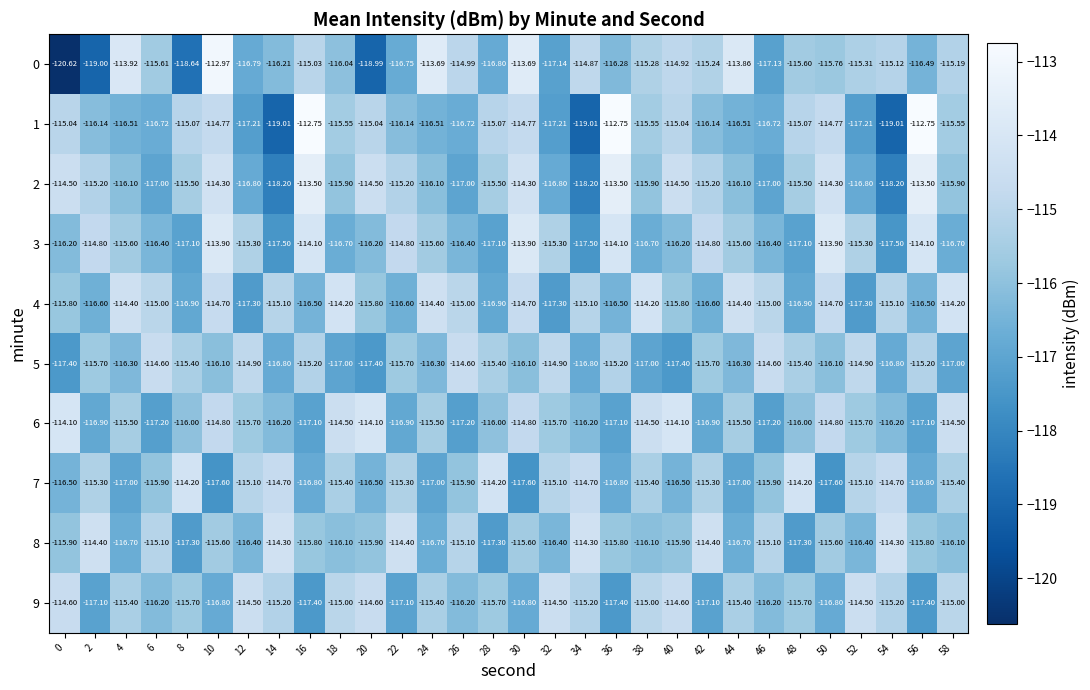

Is the value of 6 at 22 greater than the value of 8 at 44?

No